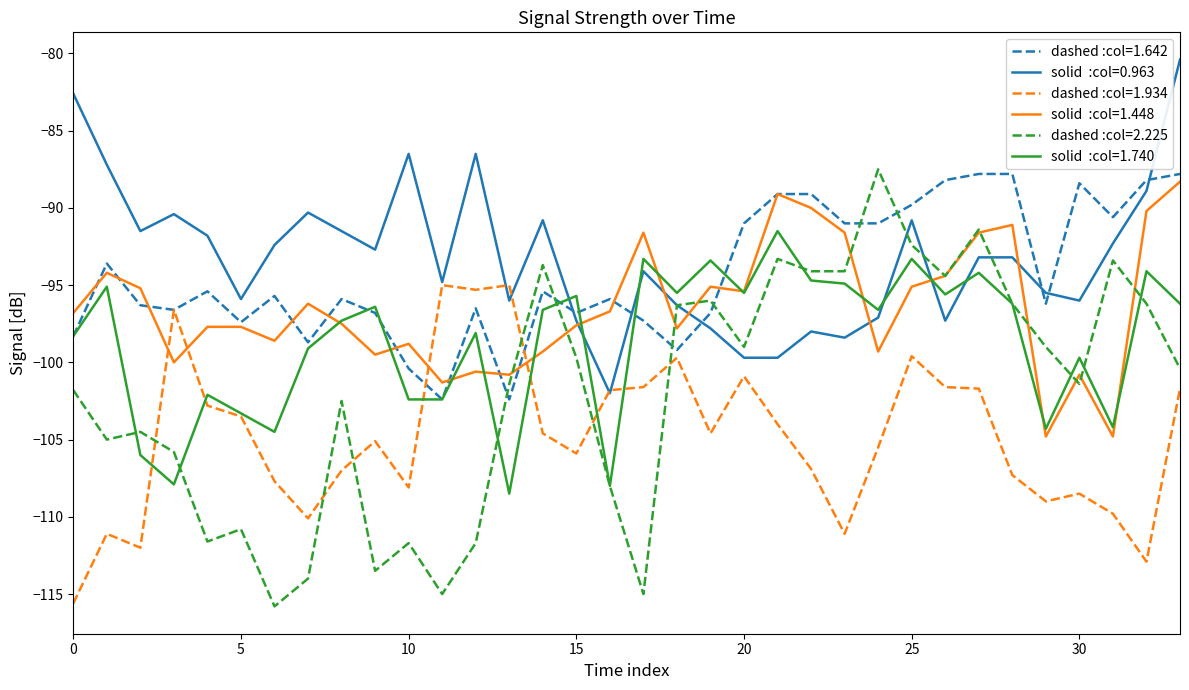

What is the minimum value shown in the chart?

-115.8